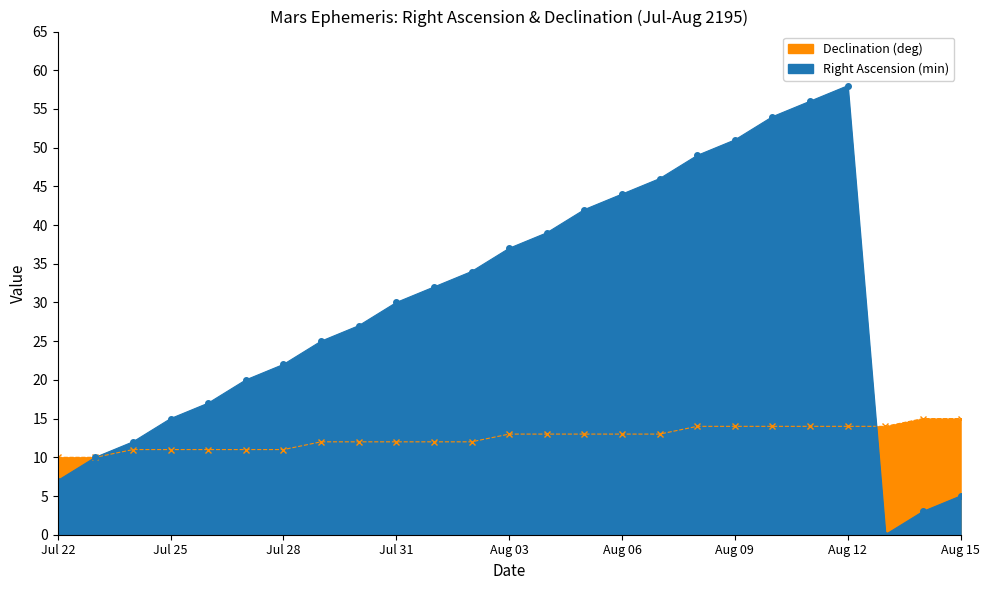

Reading right to left, extract all data points from this chart.

Right Ascension (min): 5	3	0	58	56	54	51	49	46	44	42	39	37	34	32	30	27	25	22	20	17	15	12	10	7
Declination (deg): 15	15	14	14	14	14	14	14	13	13	13	13	13	12	12	12	12	12	11	11	11	11	11	10	10